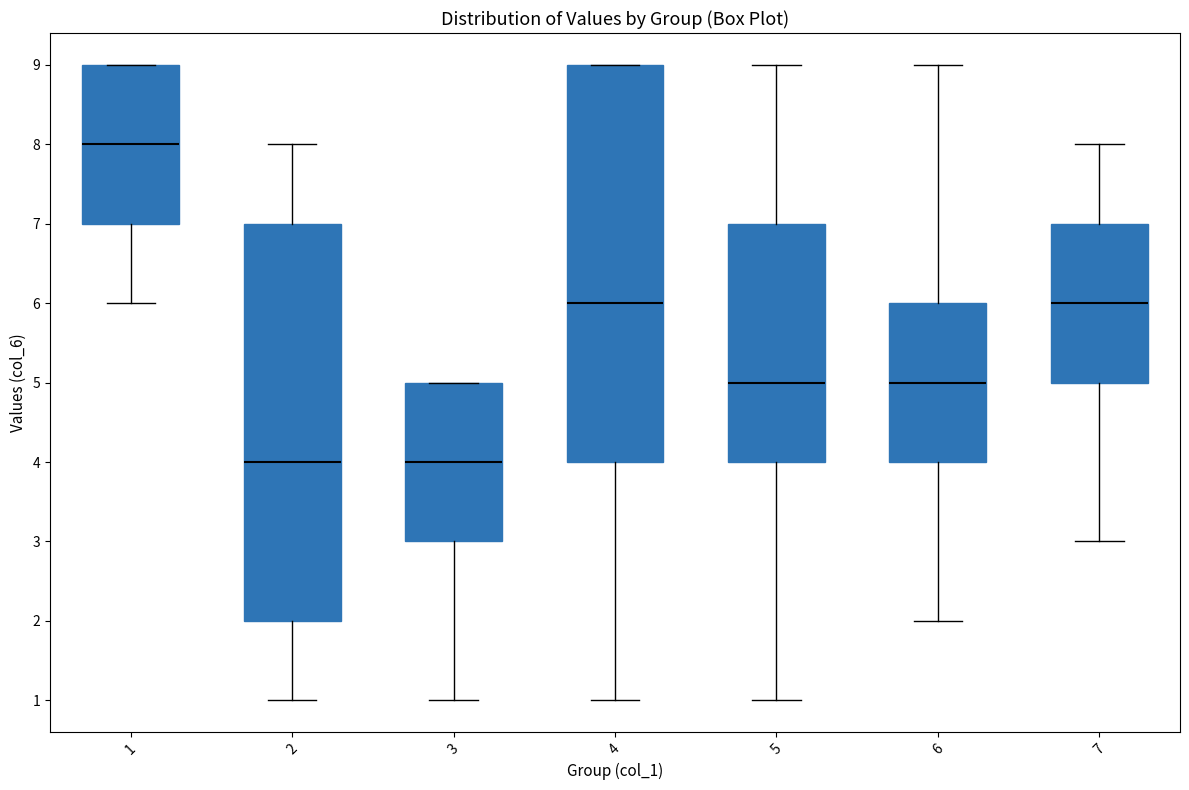

Reading left to right, transcribe this box plot: for each box, give where its median line is, the range the box spans, and where its two whiskers end, as read against the y-axis. The values are not printed on the chart, so give them approximately, as read against the axis.

1: median 8, box 7 to 9, whiskers 6 to 9
2: median 4, box 2 to 7, whiskers 1 to 8
3: median 4, box 3 to 5, whiskers 1 to 5
4: median 6, box 4 to 9, whiskers 1 to 9
5: median 5, box 4 to 7, whiskers 1 to 9
6: median 5, box 4 to 6, whiskers 2 to 9
7: median 6, box 5 to 7, whiskers 3 to 8